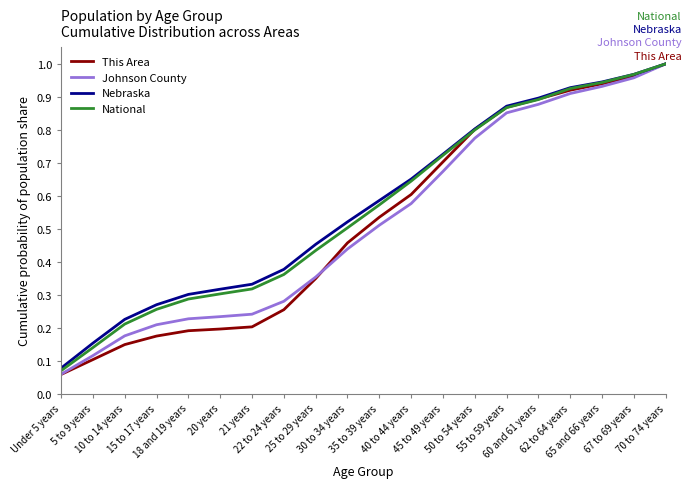

Which label corresponds to the smallest value in the chart?

Under 5 years